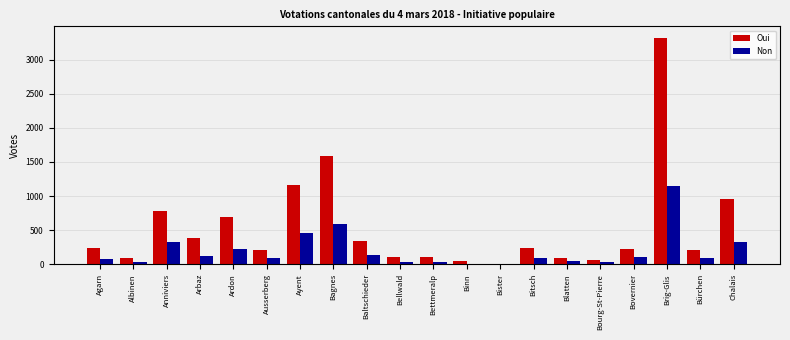

Which series changed the most between Ardon and Bagnes?

Oui